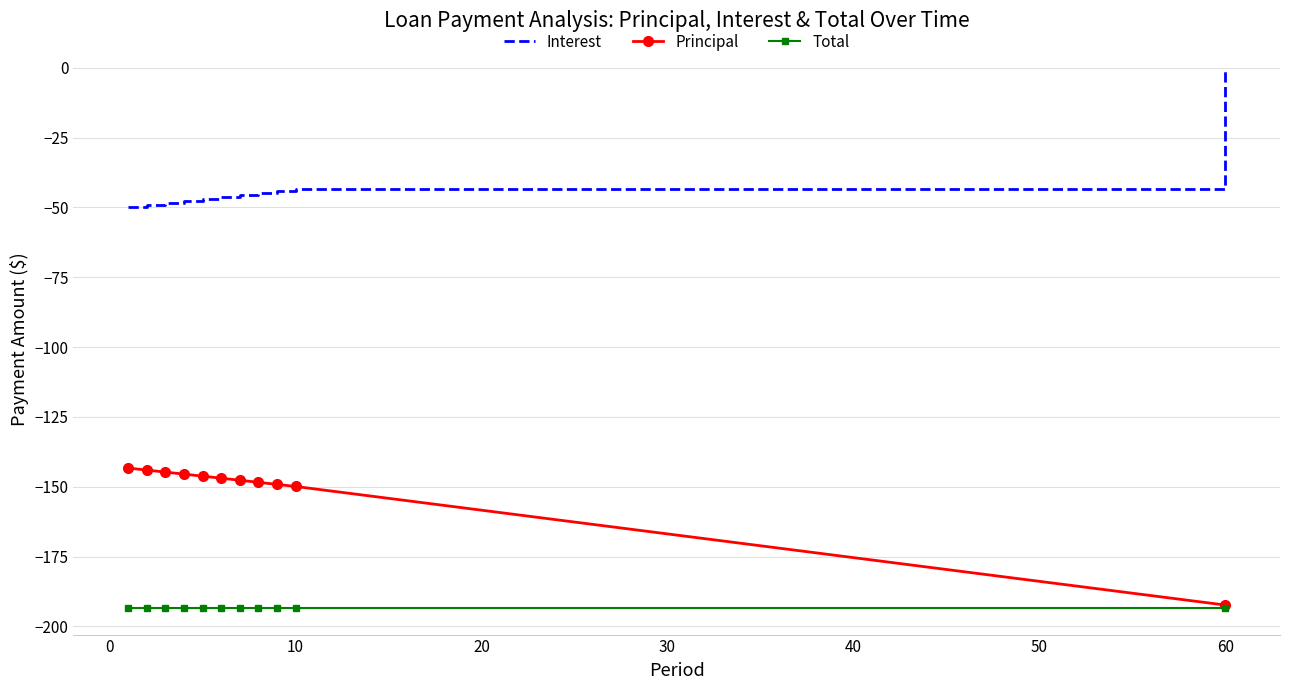

What is the minimum value shown in the chart?

-193.3